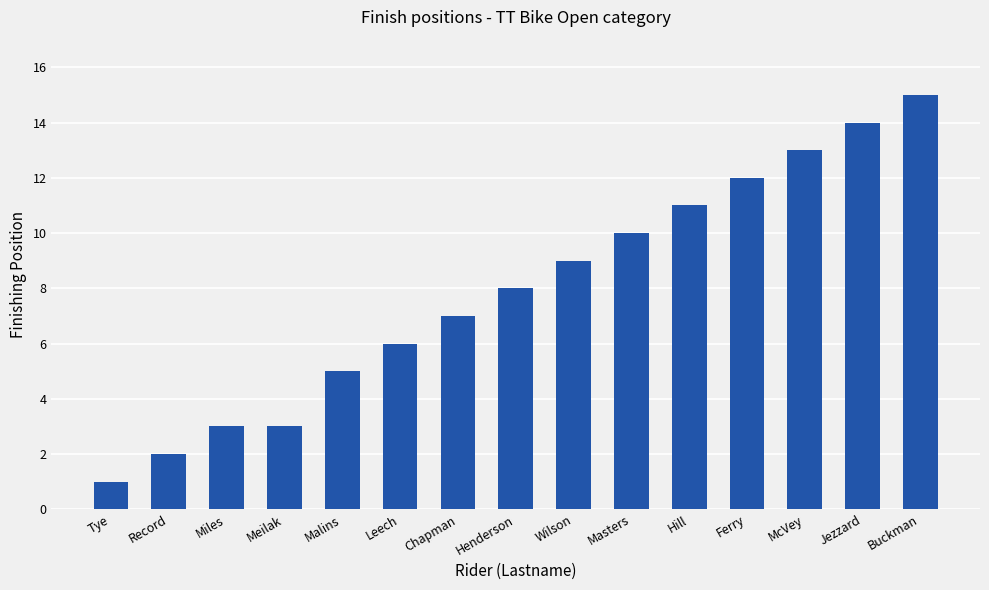

Approximately how many times larger is the value at Malins compared to Meilak?

1.7